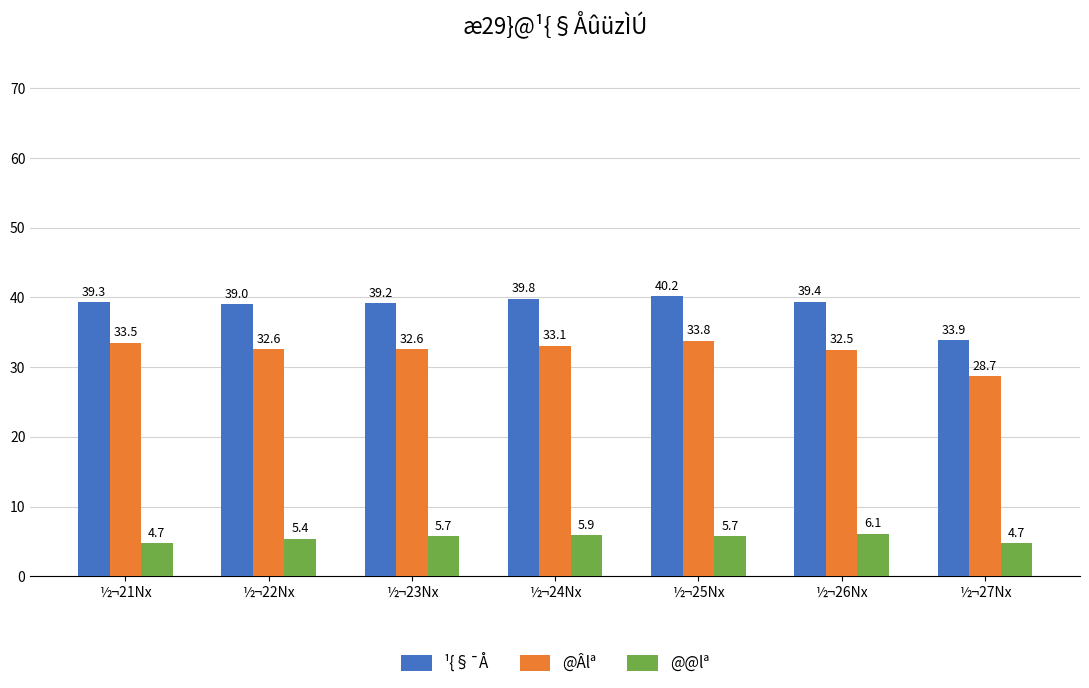

What is the label of the 5th bar from the left?

½¬25Nx